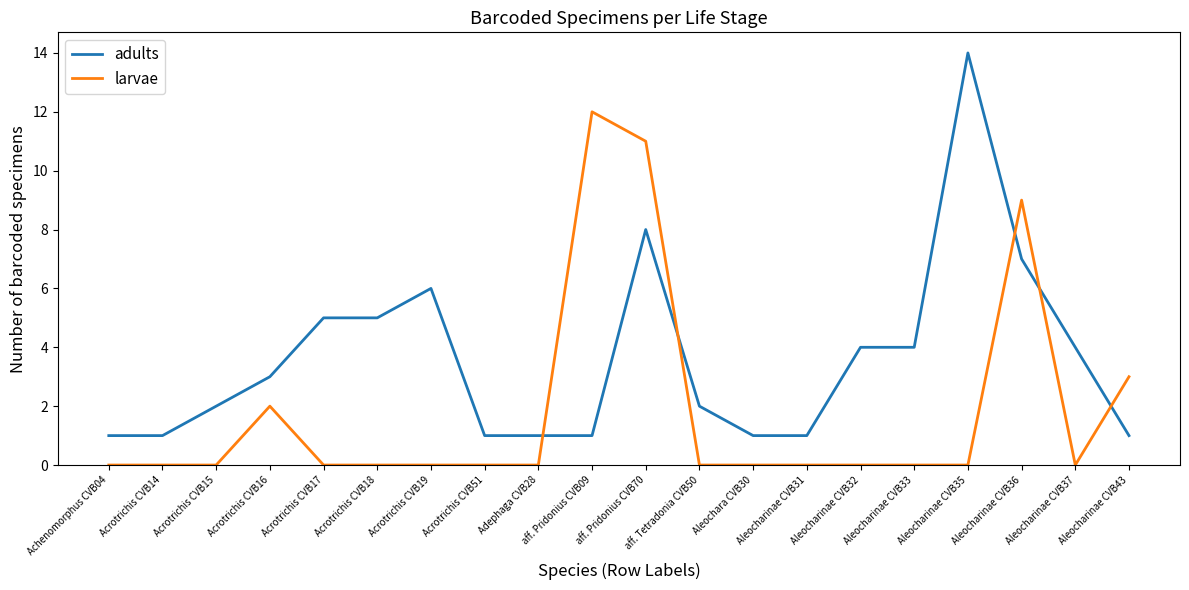

What is the total value across all series at Aleocharinae CVB36?

16